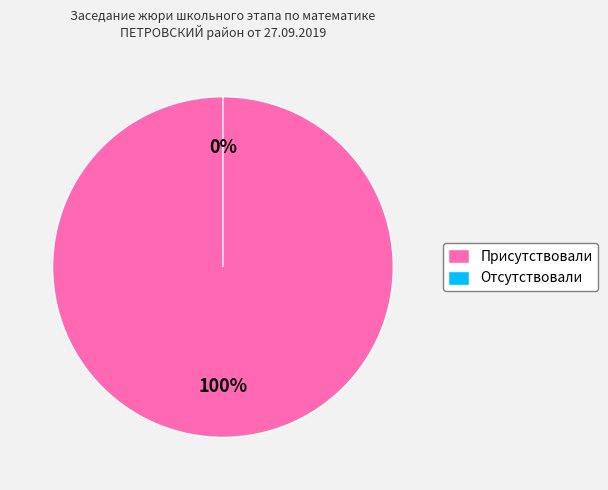

To the nearest percent, what is the difference between the largest and smallest slice percentages?

100%